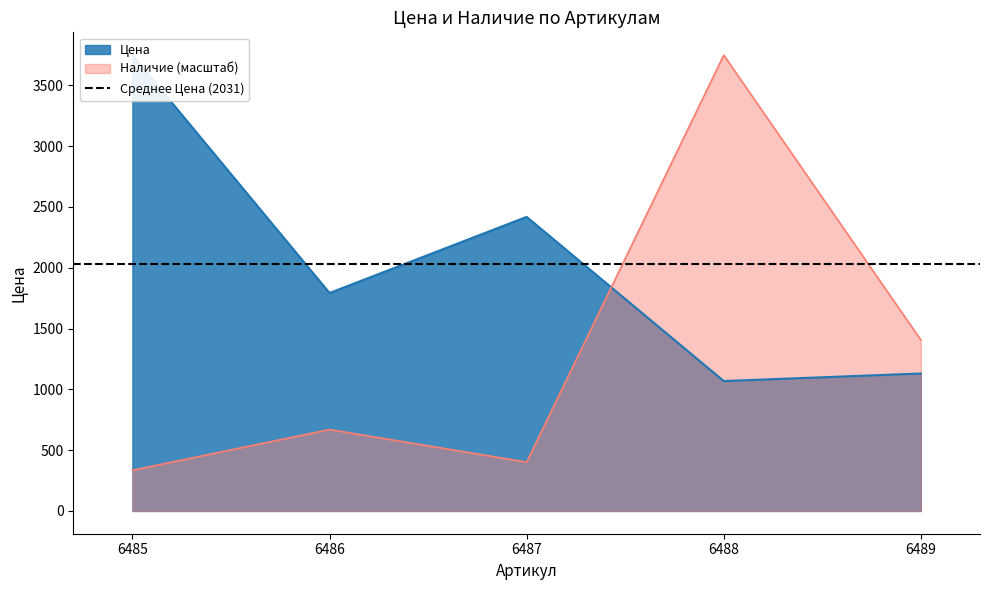

At how many categories does at least one series exceed 3224?

2